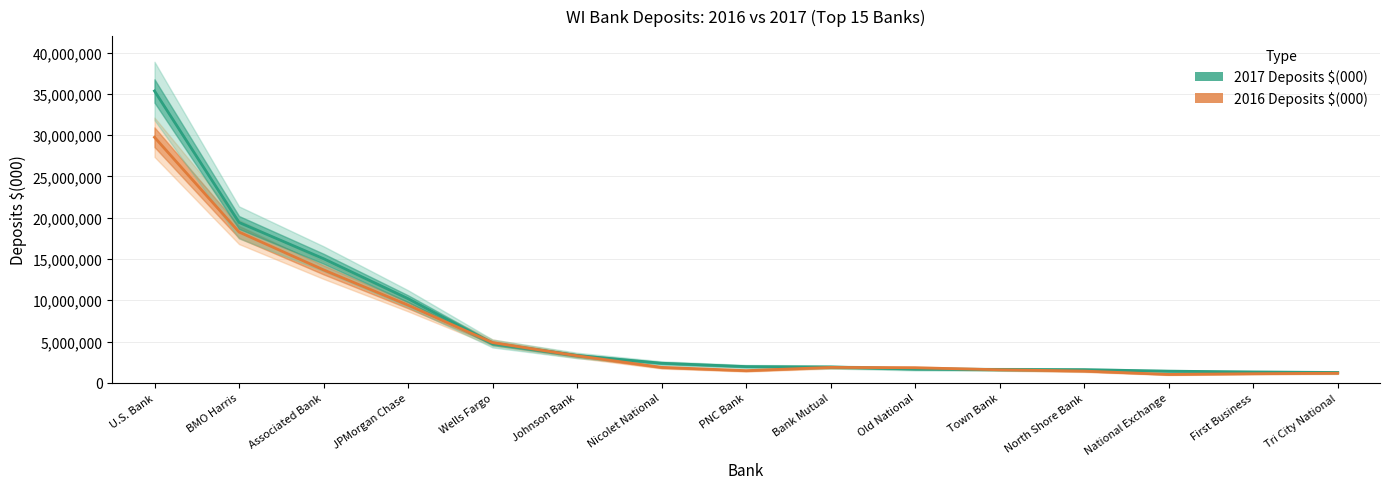

At which label is 2017 Deposits $(000) closest to 18308050?

BMO Harris